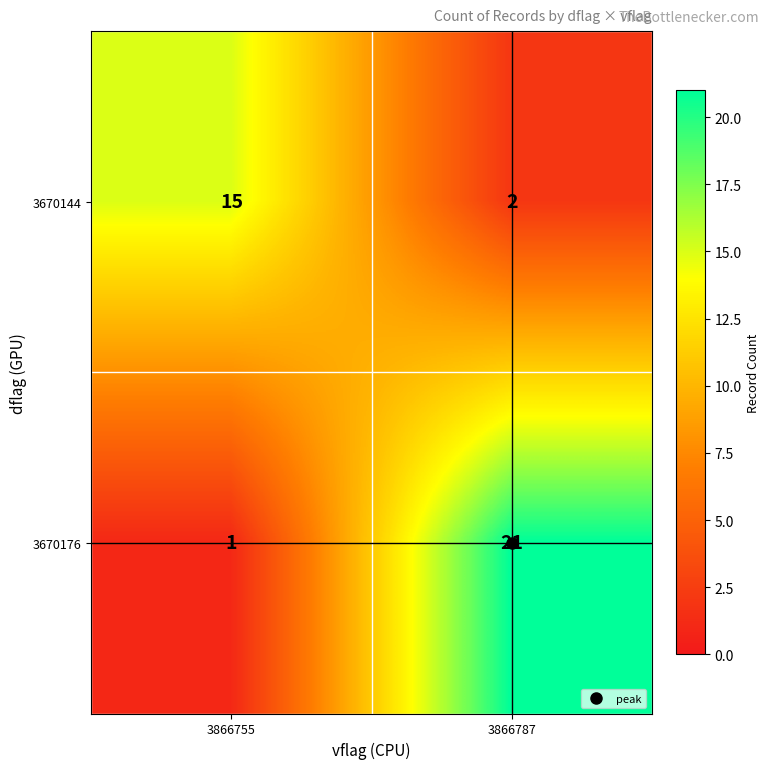

At how many categories does at least one series exceed 20?

1